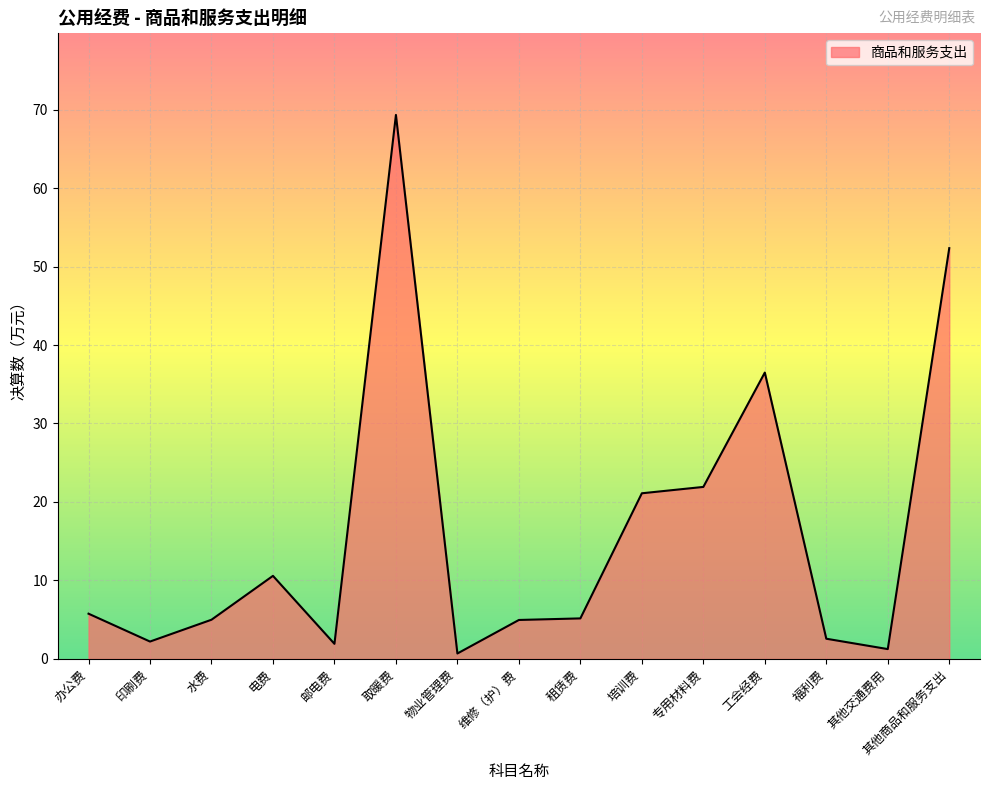

What is the difference between the maximum and minimum values?

68.6